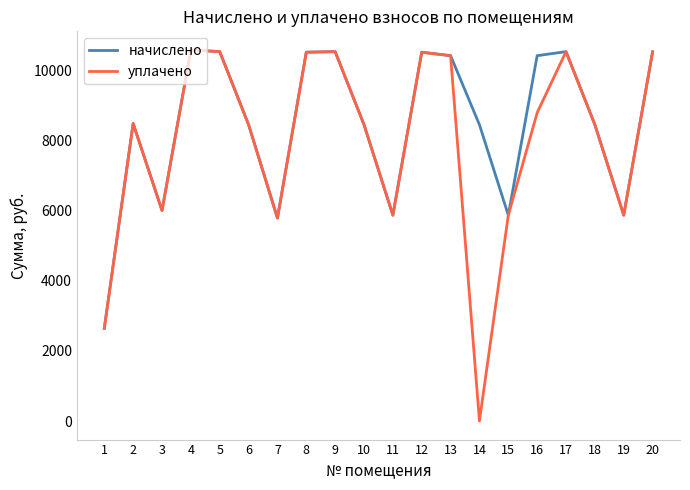

List the series in order of their overall mean, lowest first.

уплачено, начислено